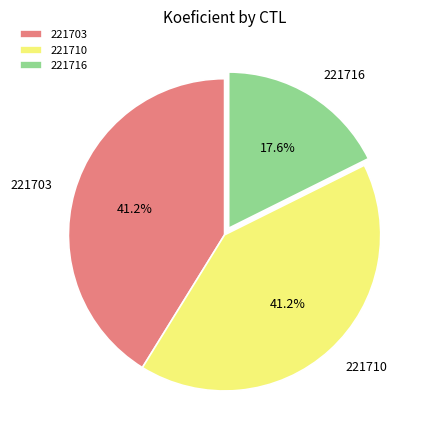

Does 221703 account for over 50% of the chart?

No